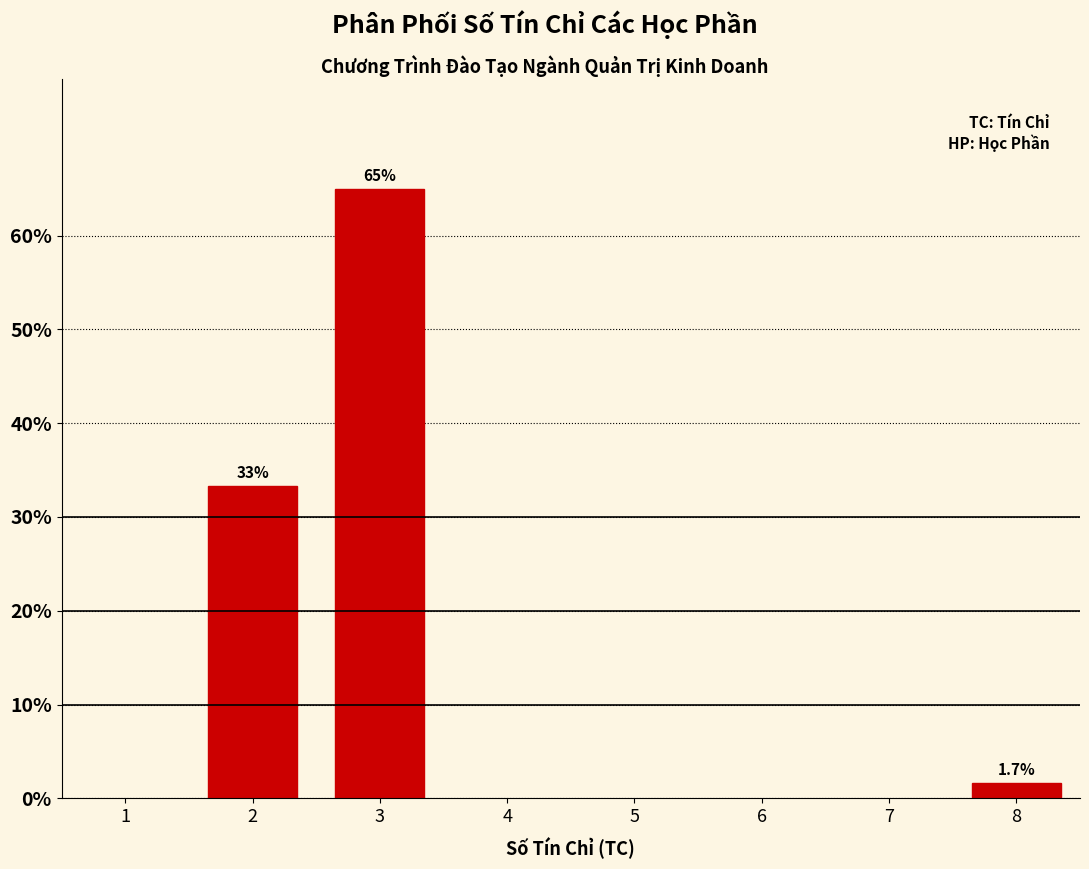

Reading left to right, transcribe all the data shown in this chart.

33.3	65.0	1.7